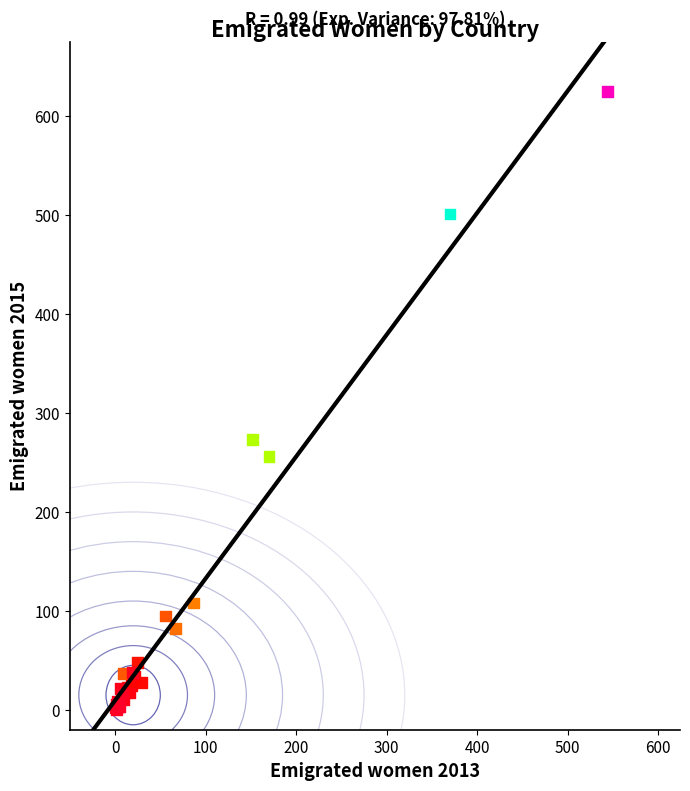

What Y value in the scatter plot is closest to 312?

273